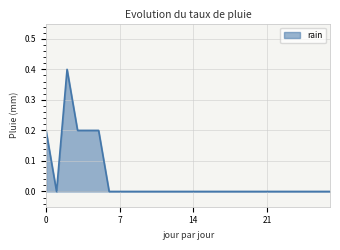

What is the difference between the second highest and second lowest values?

0.2